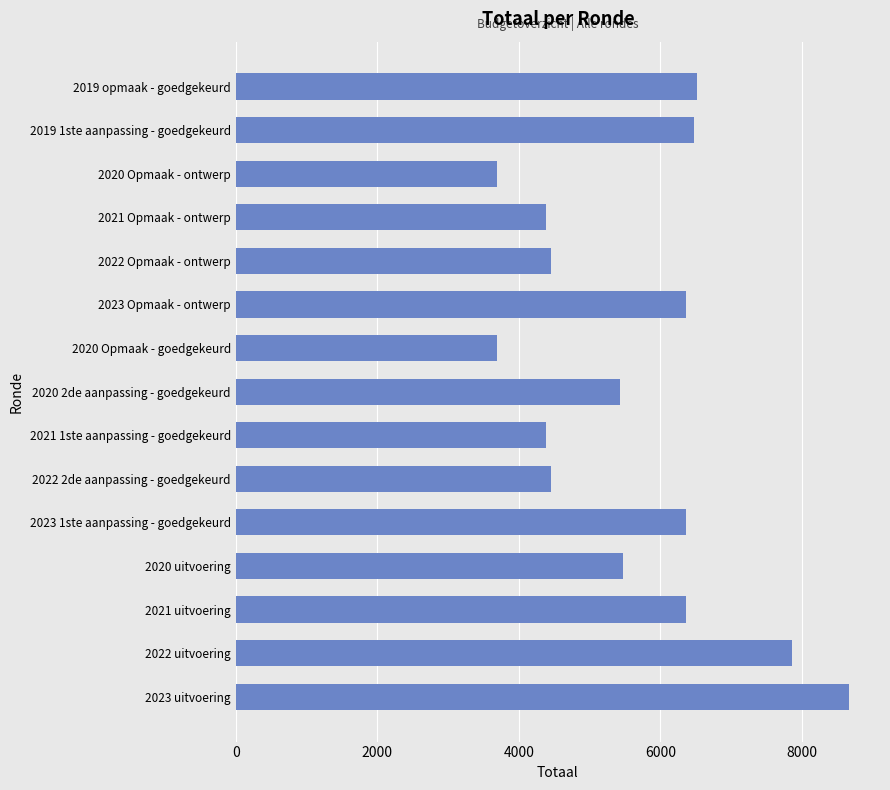

What is the difference between the second highest and minimum values?

4161